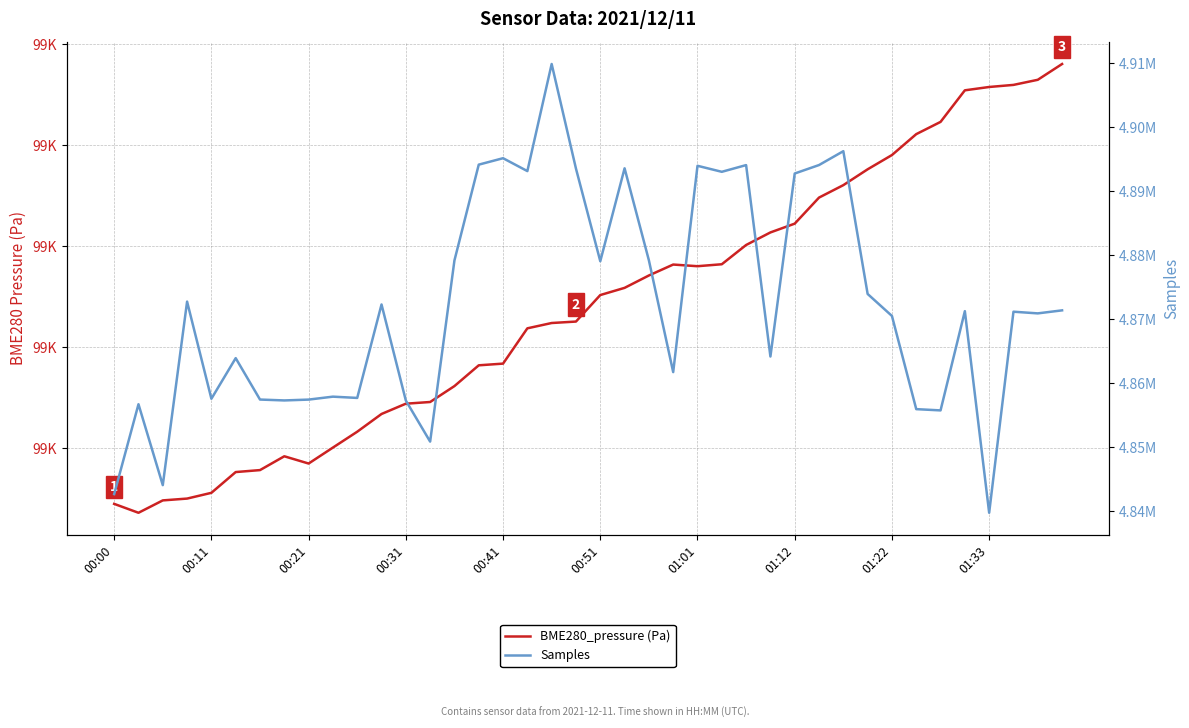

At which category is the sum across all series the highest?

18